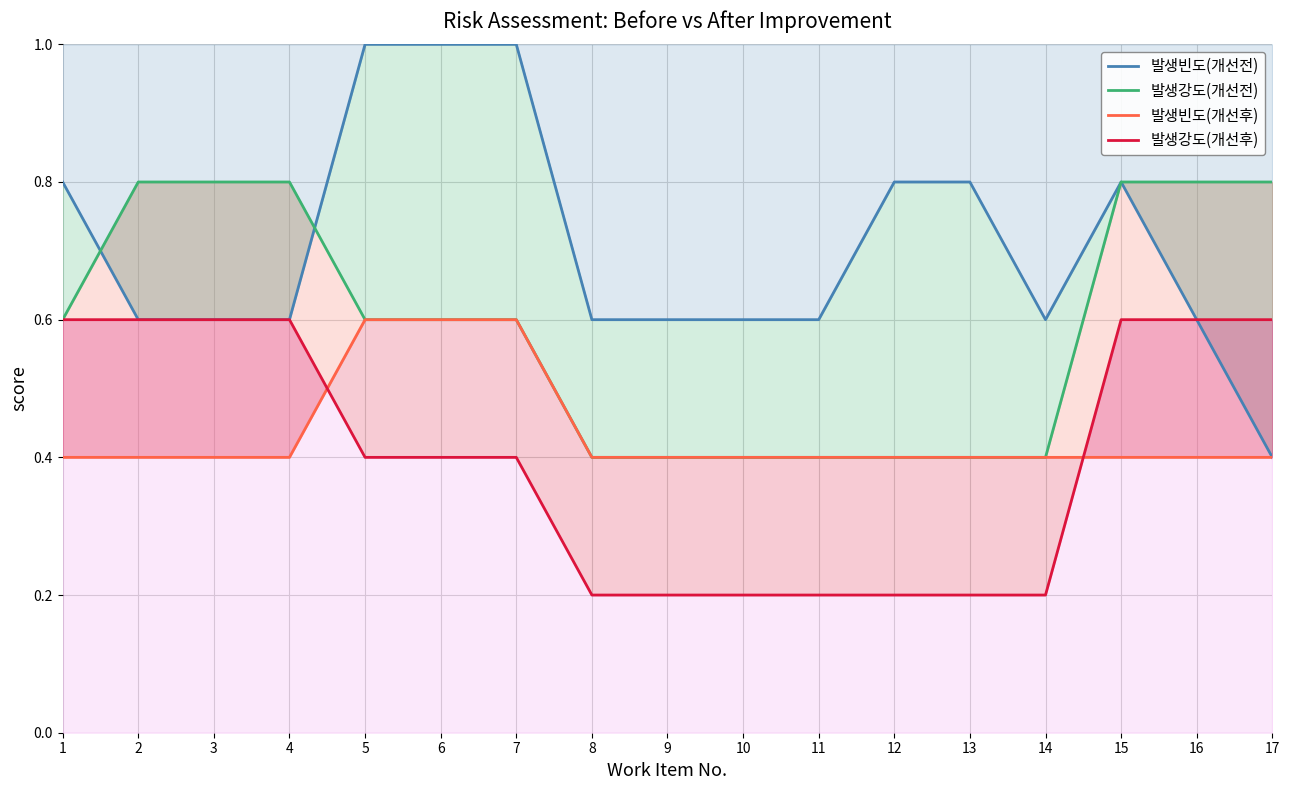

What is the difference between the maximum and minimum values in the 발생강도(개선전) series?

0.4